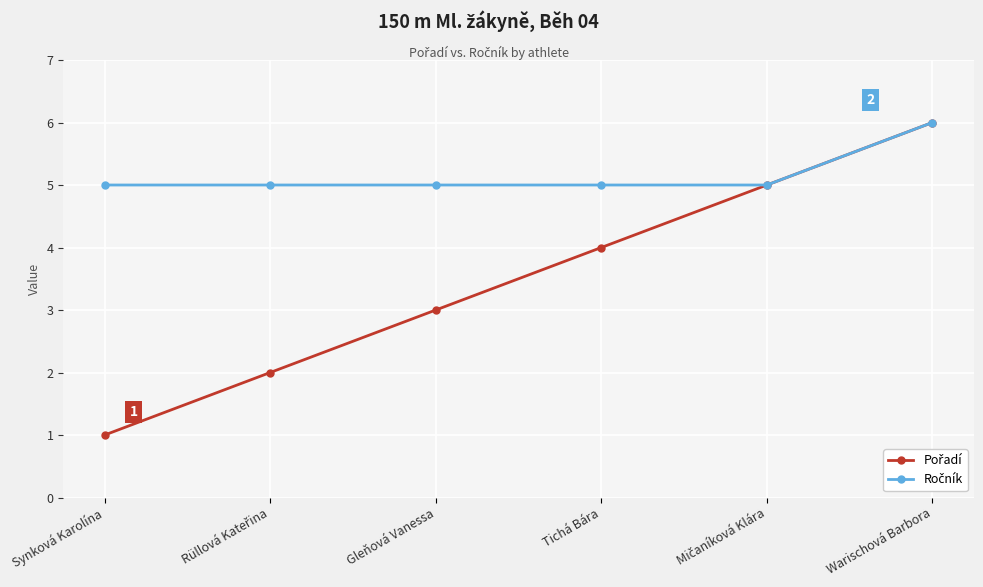

What is the label of the 6th point from the right?

Synková Karolína